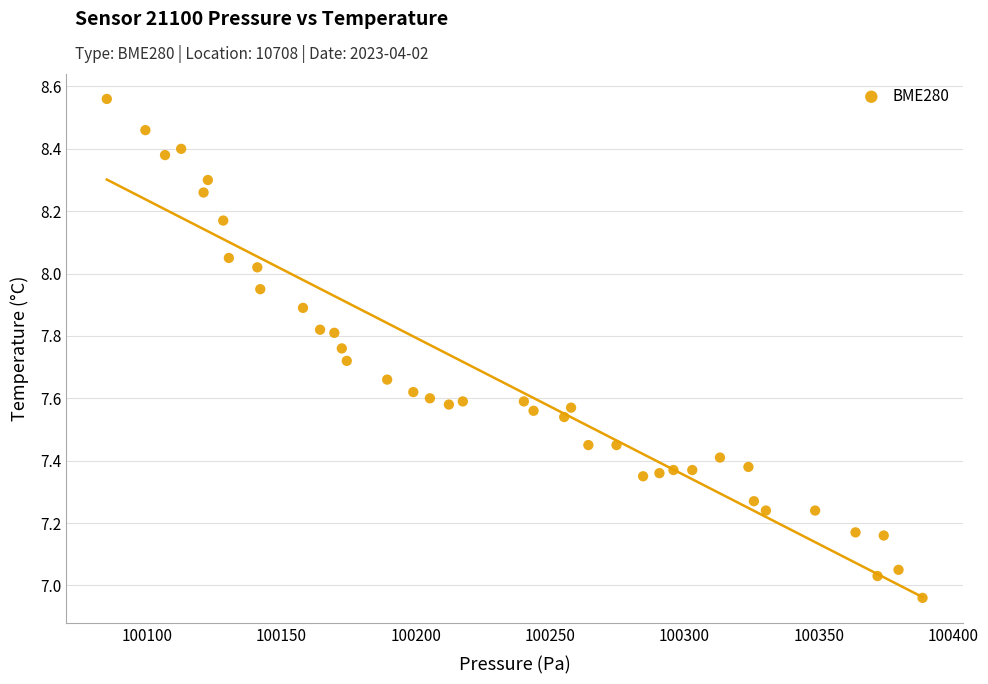

What is the range of Y values (max minus min)?

1.6